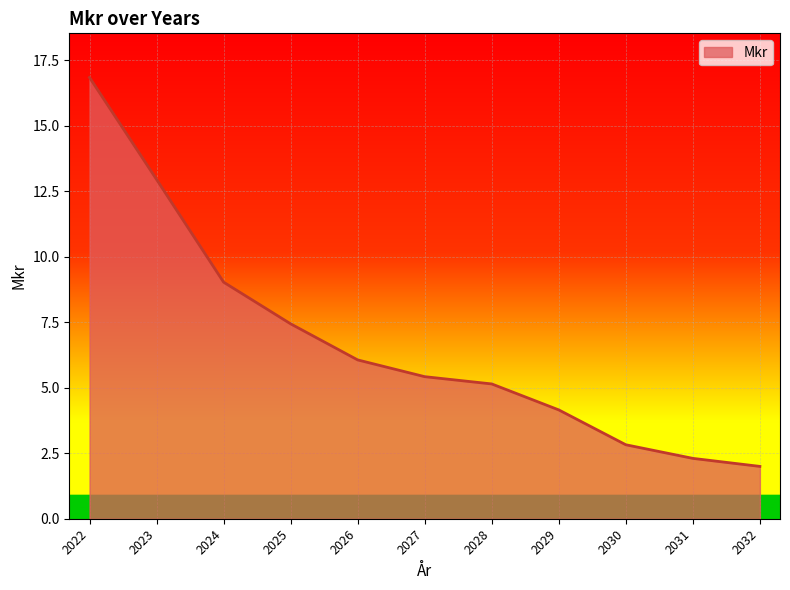

List the labels in order of value, largest first.

2022, 2023, 2024, 2025, 2026, 2027, 2028, 2029, 2030, 2031, 2032